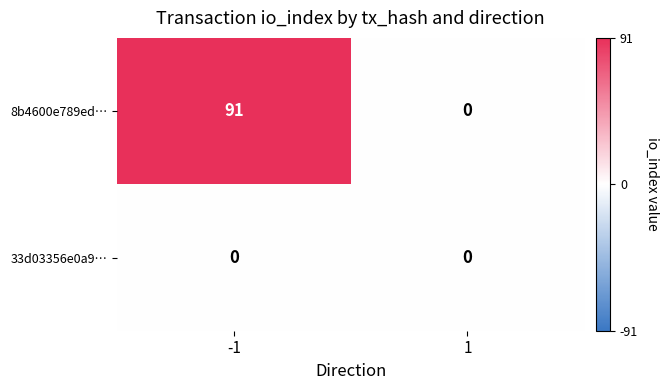

Reading left to right, list all the values displayed in this chart.

8b4600e789ed…: -1=91	1=0
33d03356e0a9…: -1=0	1=0